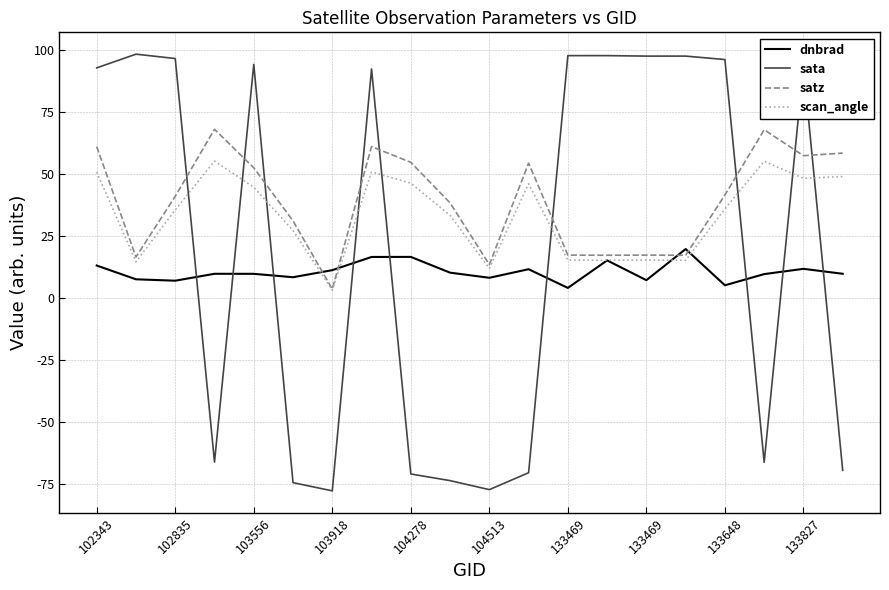

List the series in order of their peak value, lowest first.

dnbrad, scan_angle, satz, sata